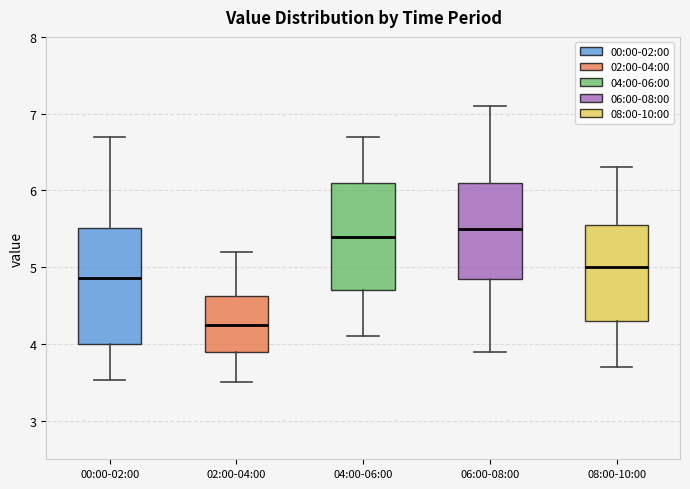

Which box has the lowest median line?

02:00-04:00